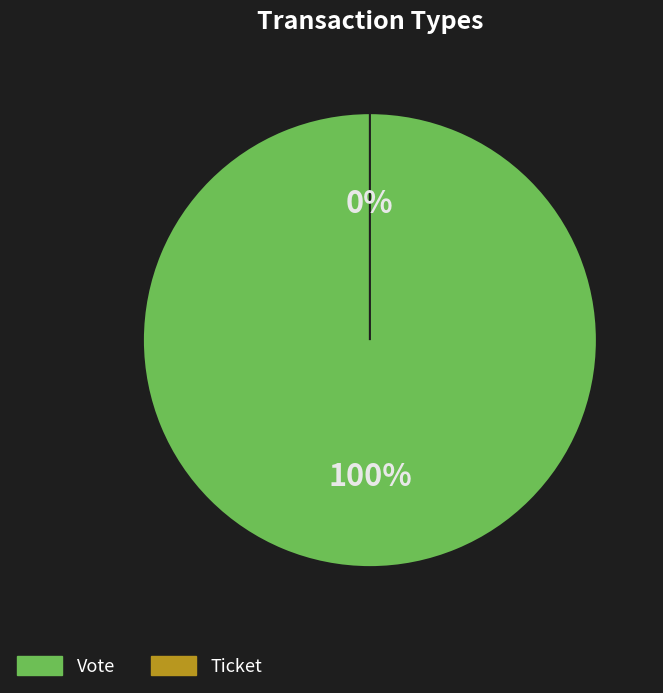

To the nearest percent, what is the difference between the Ticket and Vote slice percentages?

100%